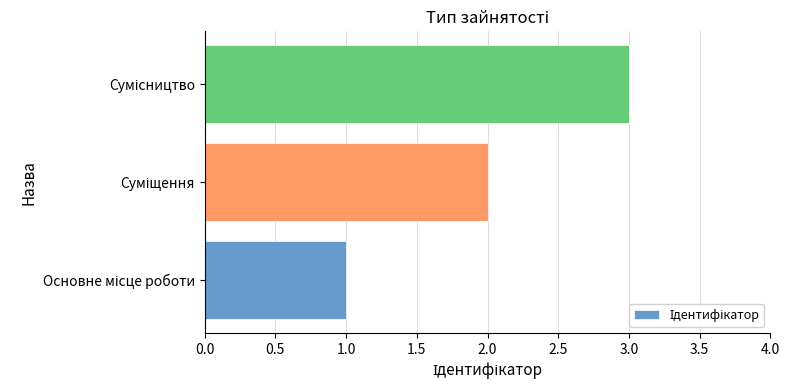

What is the maximum value shown in the chart?

3